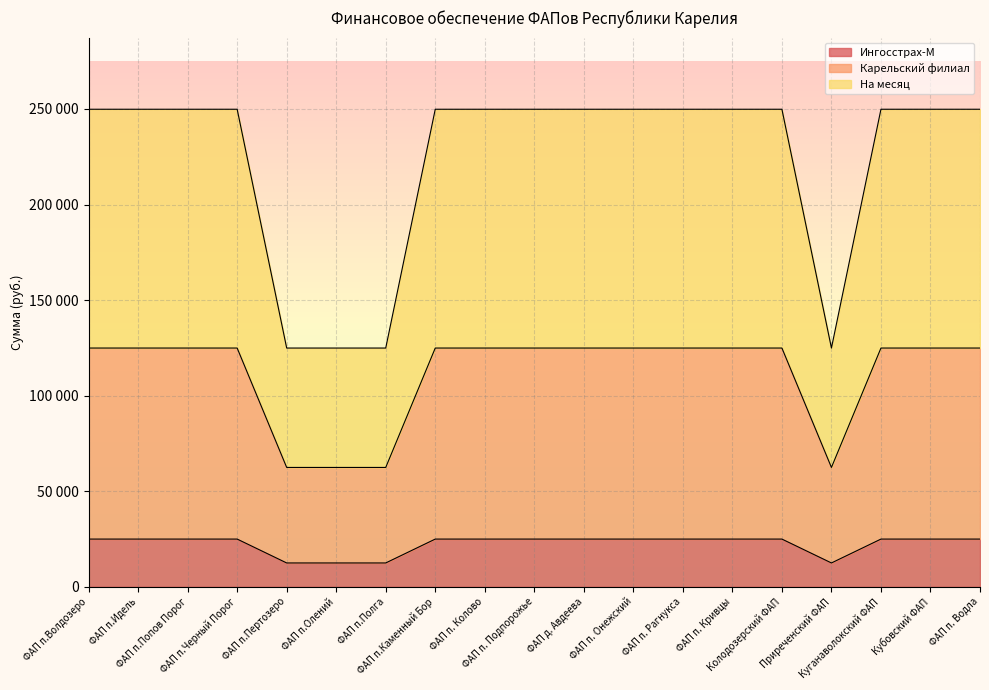

What are all the series names shown in the legend?

Ингосстрах-М, Карельский филиал, На месяц